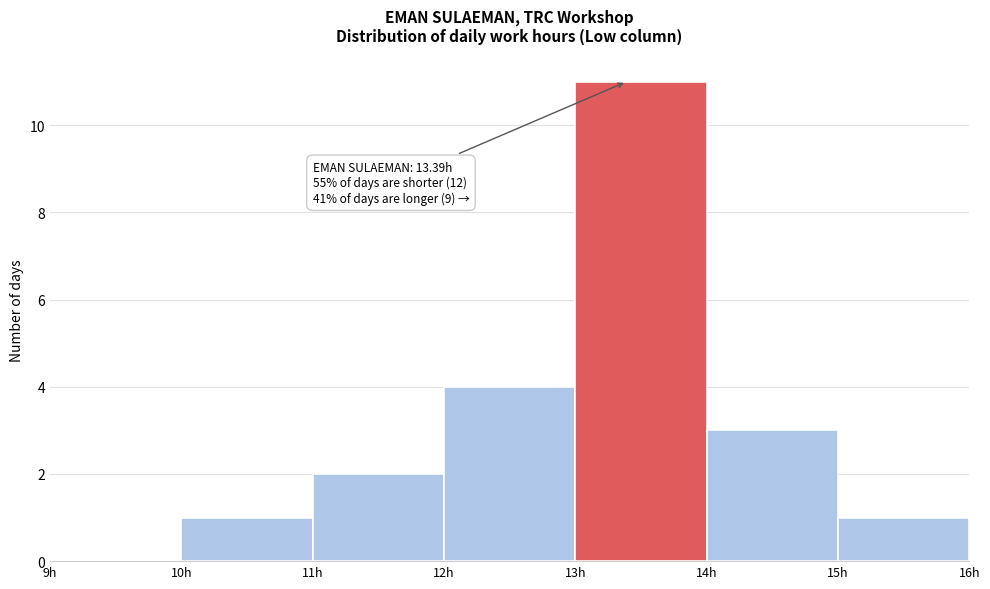

Over which range of the x-axis is the bar tallest?

13 to 14